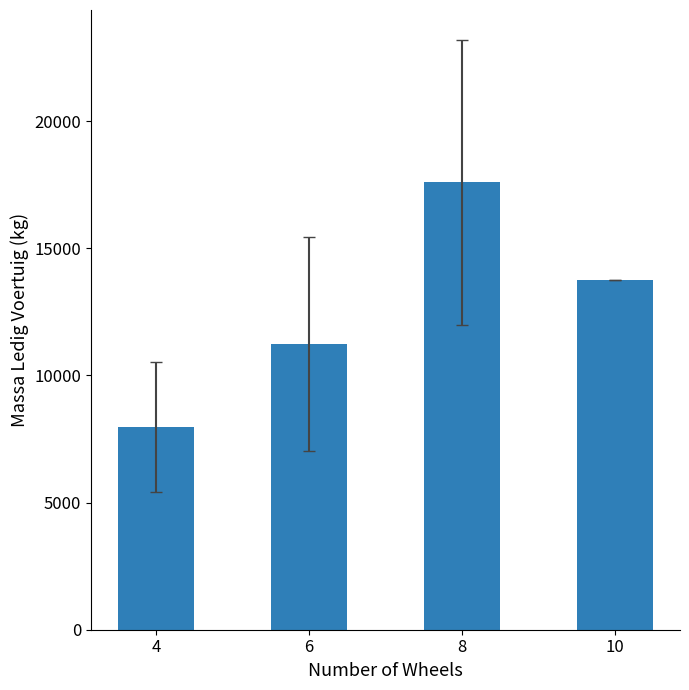

List the labels in order of value, smallest first.

4, 6, 10, 8